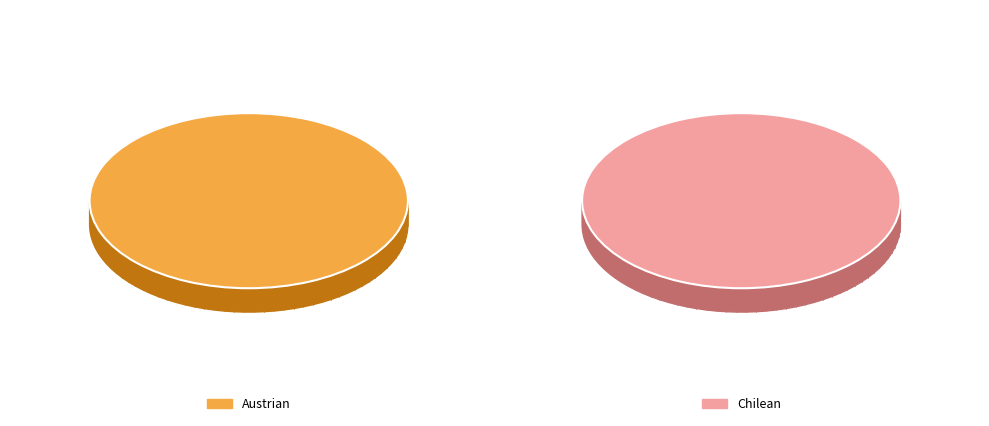

What is the change in value from Austrian to Chilean?

-7